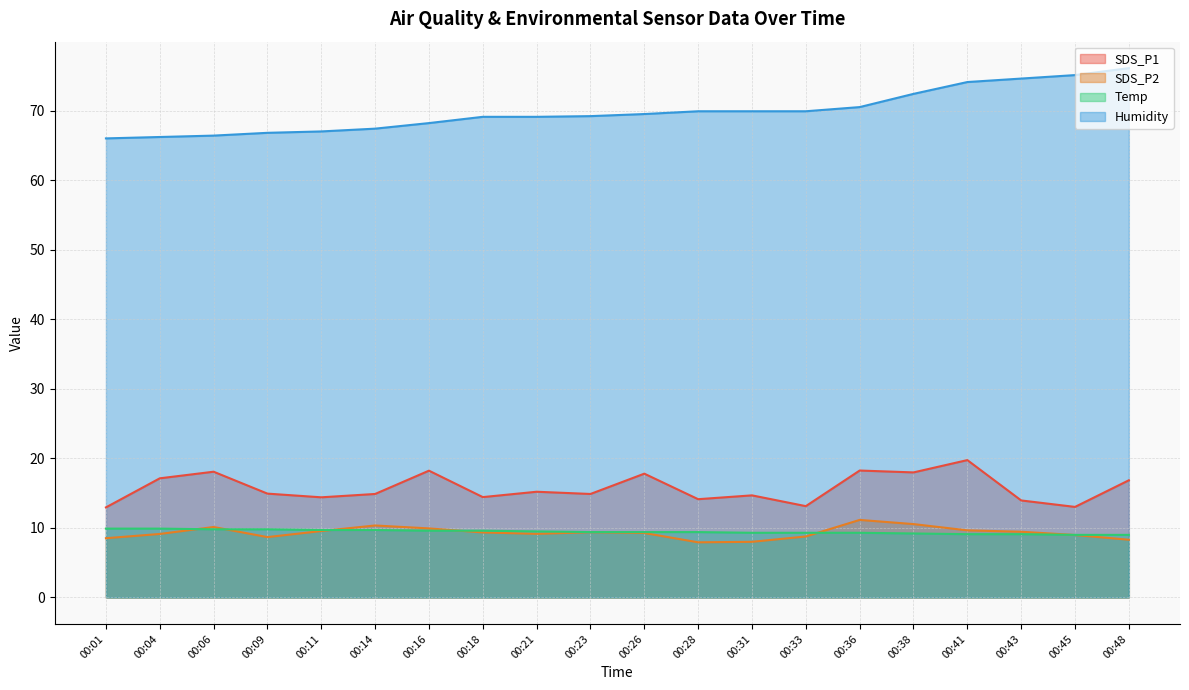

Reading right to left, list all the values displayed in this chart.

SDS_P1: 16.9	13.0	13.9	19.8	18.0	18.2	13.1	14.7	14.1	17.8	14.9	15.2	14.4	18.2	14.9	14.4	14.9	18.1	17.1	12.9
SDS_P2: 8.3	9.0	9.4	9.7	10.6	11.2	8.8	8.0	7.9	9.3	9.4	9.2	9.3	9.9	10.3	9.6	8.7	10.1	9.1	8.5
Temp: 9.0	9.0	9.1	9.1	9.2	9.3	9.3	9.3	9.4	9.4	9.4	9.5	9.6	9.6	9.7	9.7	9.8	9.8	9.9	9.9
Humidity: 76.1	75.1	74.6	74.1	72.4	70.5	69.9	69.9	69.9	69.5	69.2	69.1	69.1	68.2	67.4	67.0	66.8	66.4	66.2	66.0